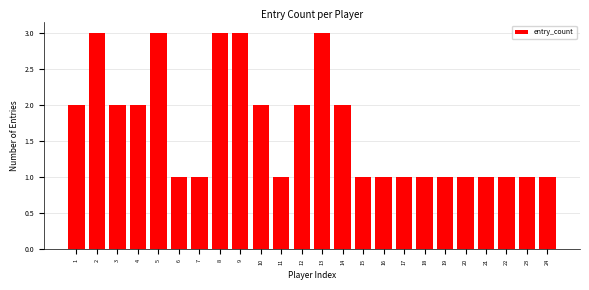

Reading right to left, what are all the values shown in this chart?

1	1	1	1	1	1	1	1	1	1	2	3	2	1	2	3	3	1	1	3	2	2	3	2